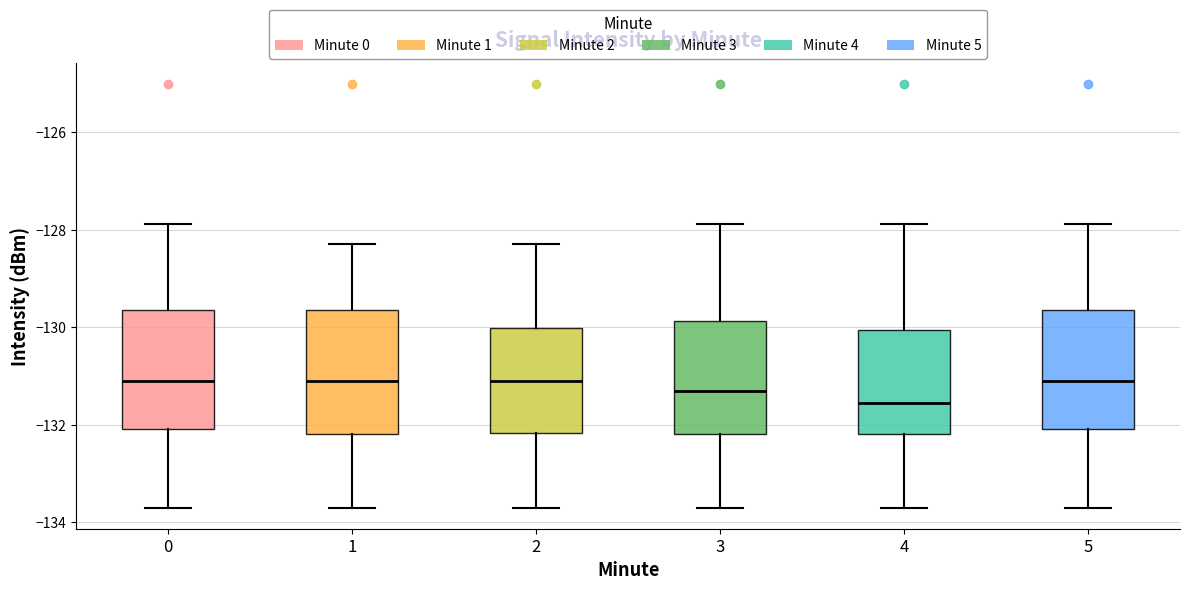

Where does the median line of the box at x = 5 sit on the y-axis? The values are not printed on the chart, so give them approximately, as read against the axis.

-131.0